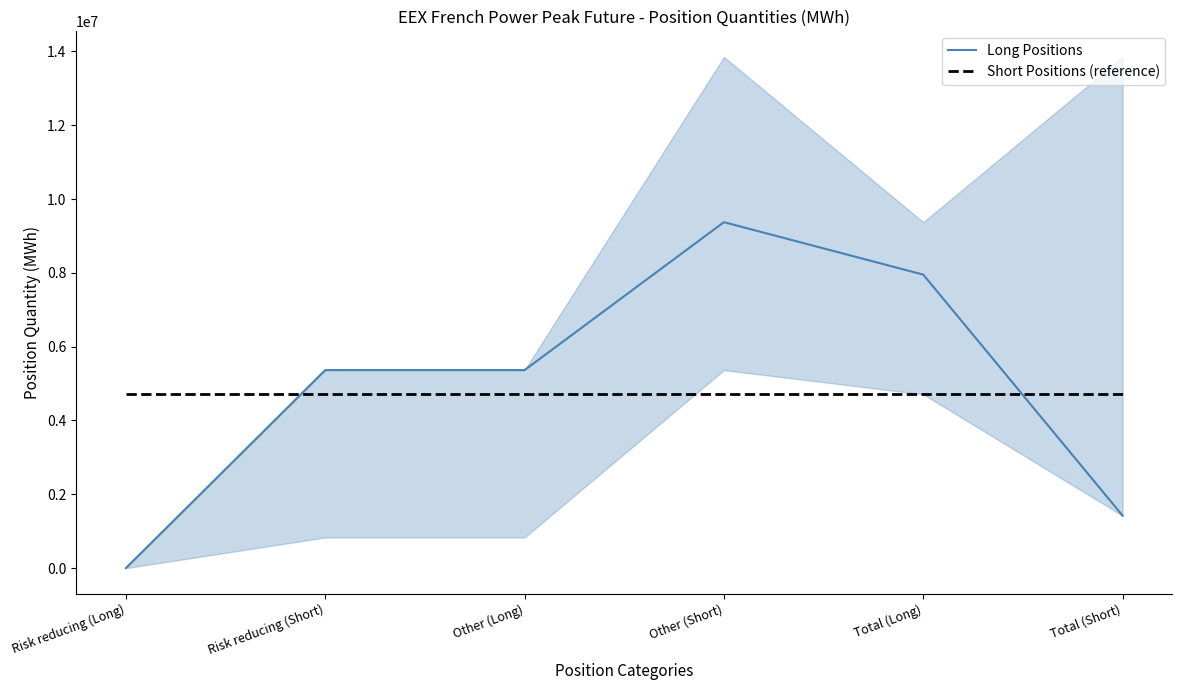

Rank the series at Other (Long) from lowest to highest value.

Short Positions (reference), Long Positions